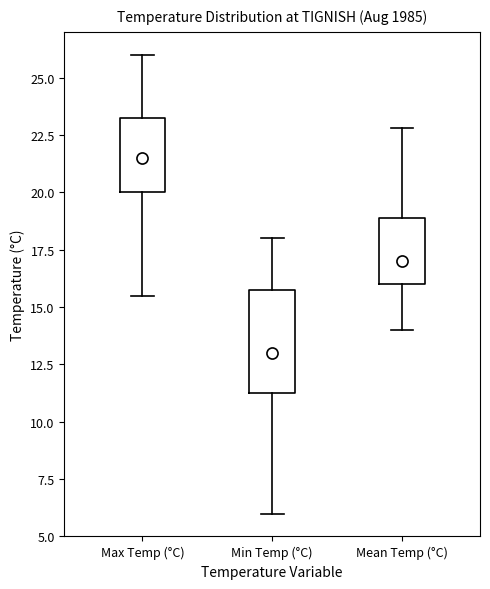

Which box is the tallest, from its lower edge to its upper edge?

Min Temp (°C)